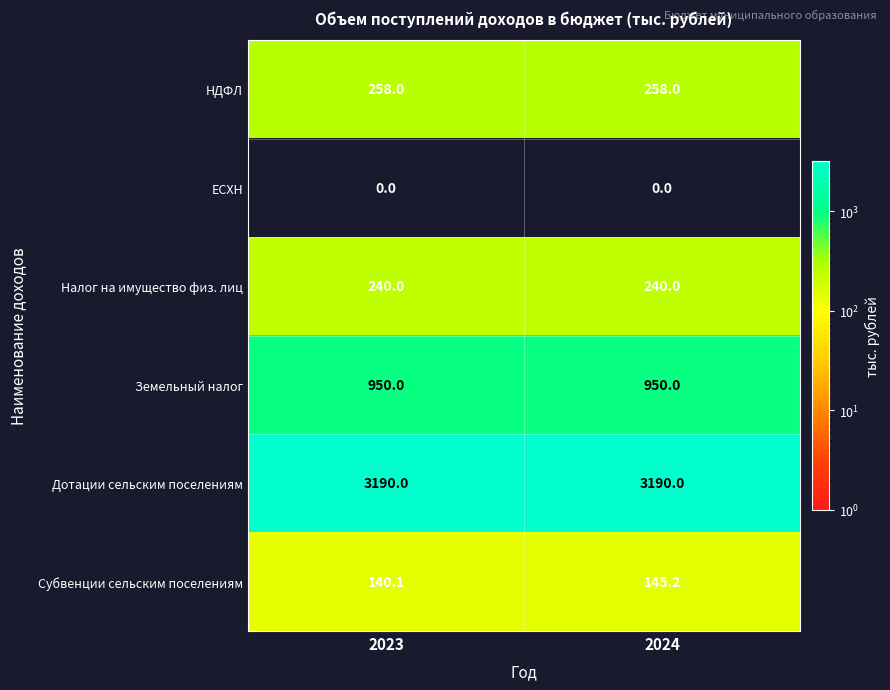

What is the maximum value shown in the chart?

3190.0